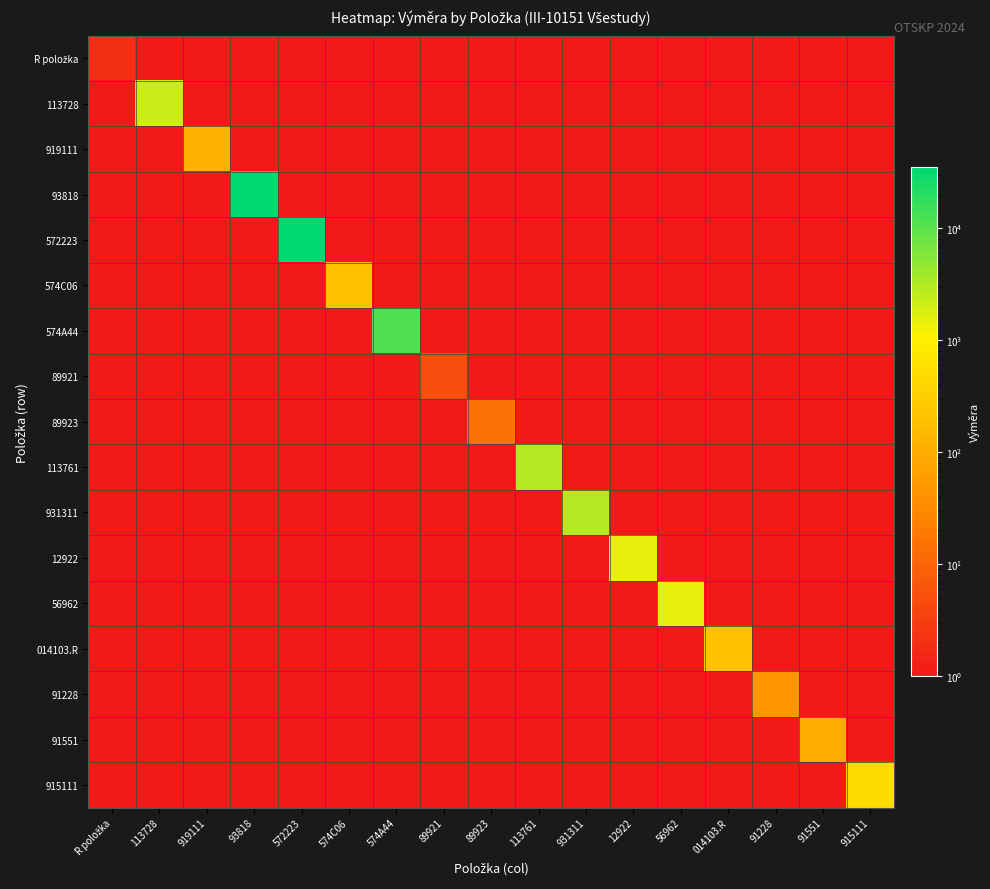

At how many categories does at least one series exceed 30101?

2